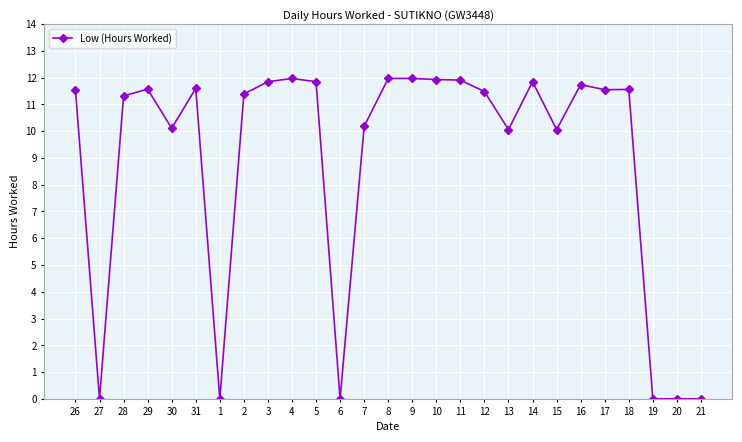

Where does the data first go above 11?

26